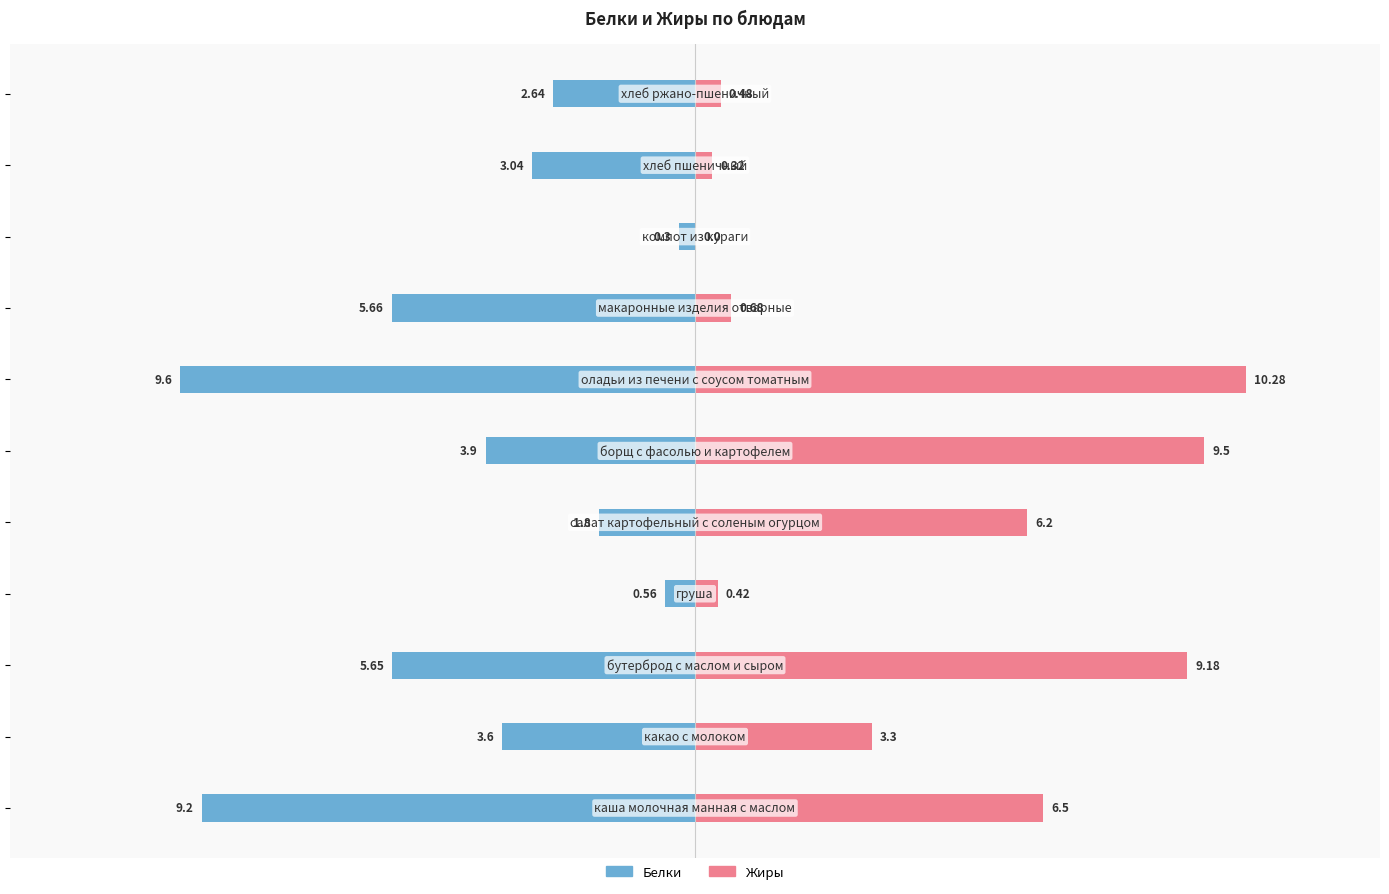

Which series has the largest total across all categories?

Жиры